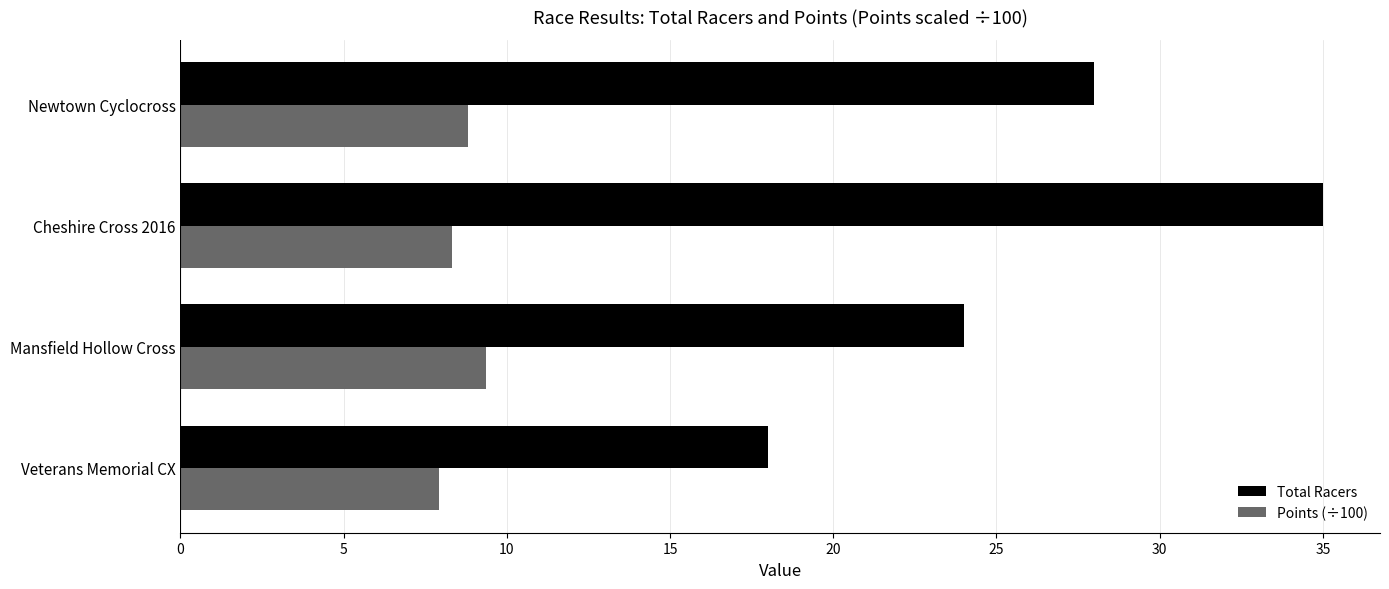

What is the average value of the Points (÷100) series?

8.6